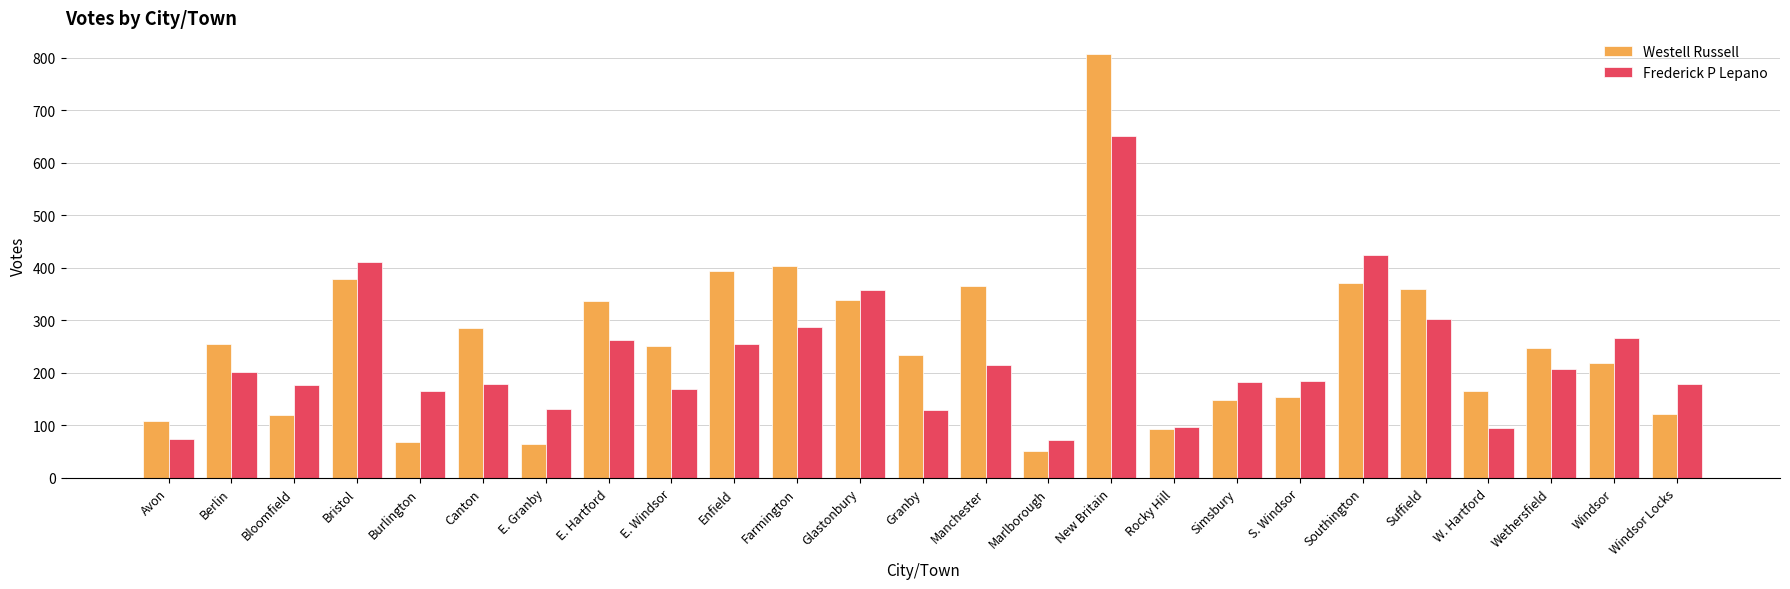

Rank the series at Manchester from lowest to highest value.

Frederick P Lepano, Westell Russell